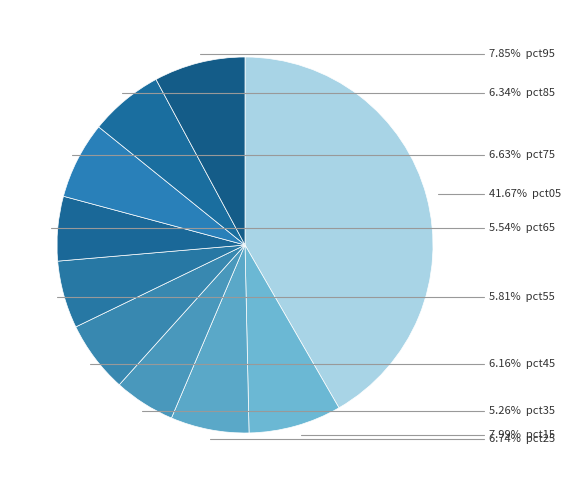

Which category has the biggest portion of the pie?

pct05